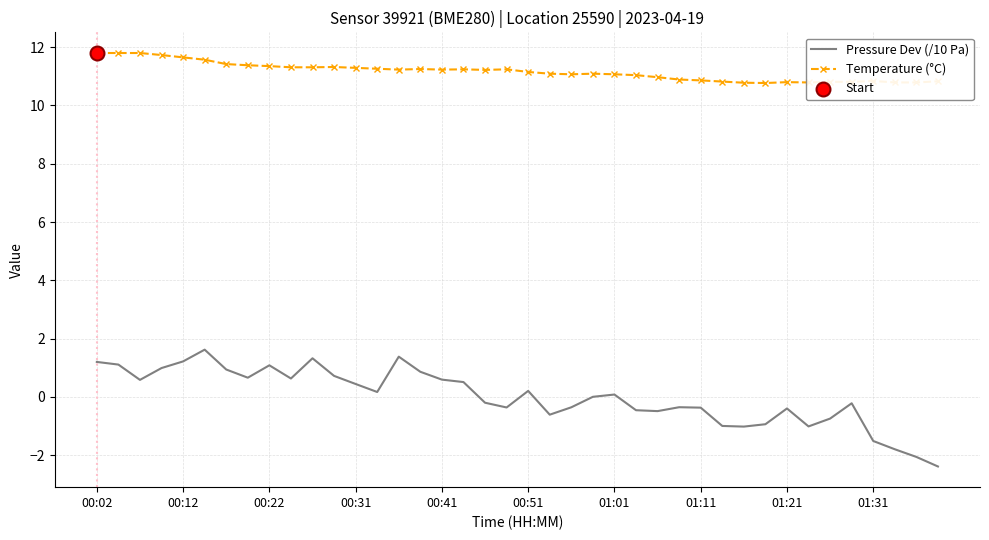

At how many categories does at least one series exceed 0?

40